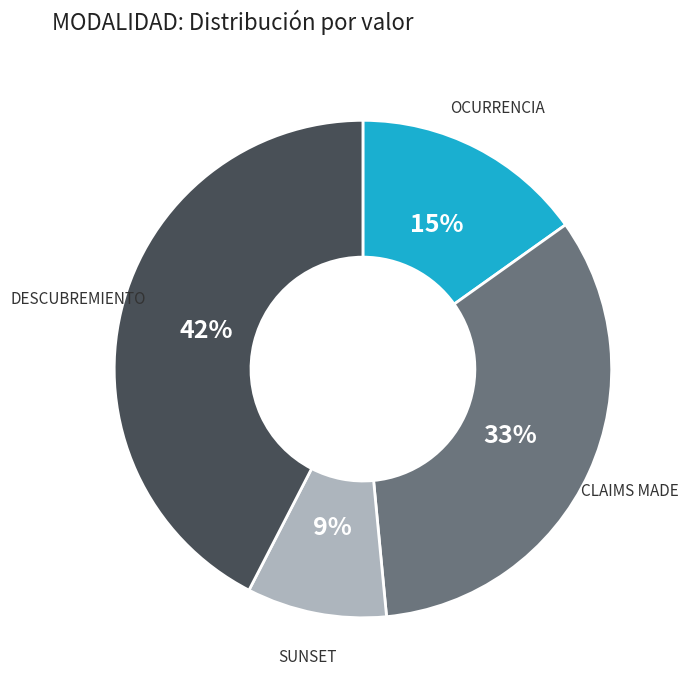

How many slices are in this pie chart?

4